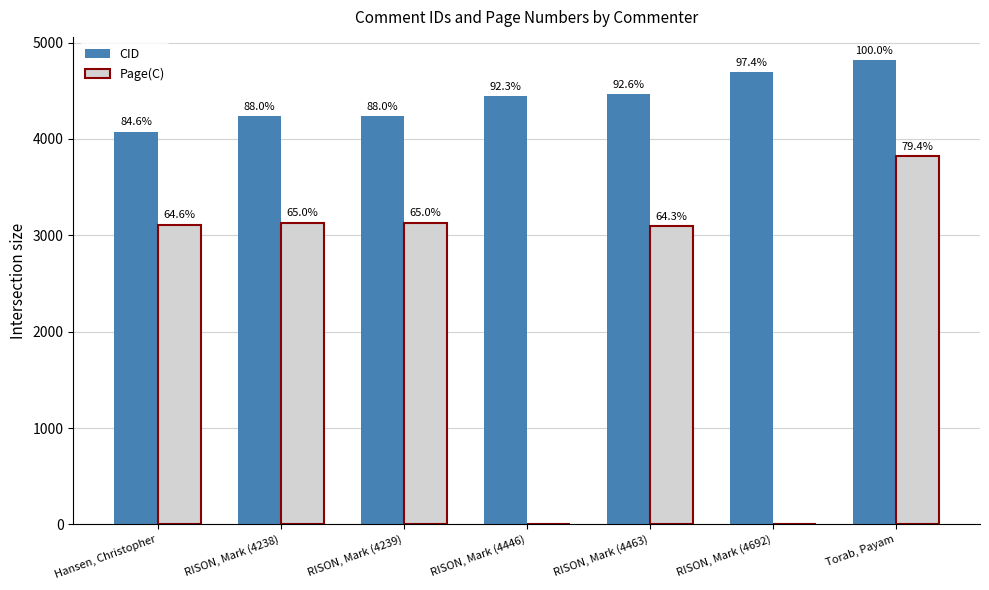

Which series has the widest spread of values?

Page(C)